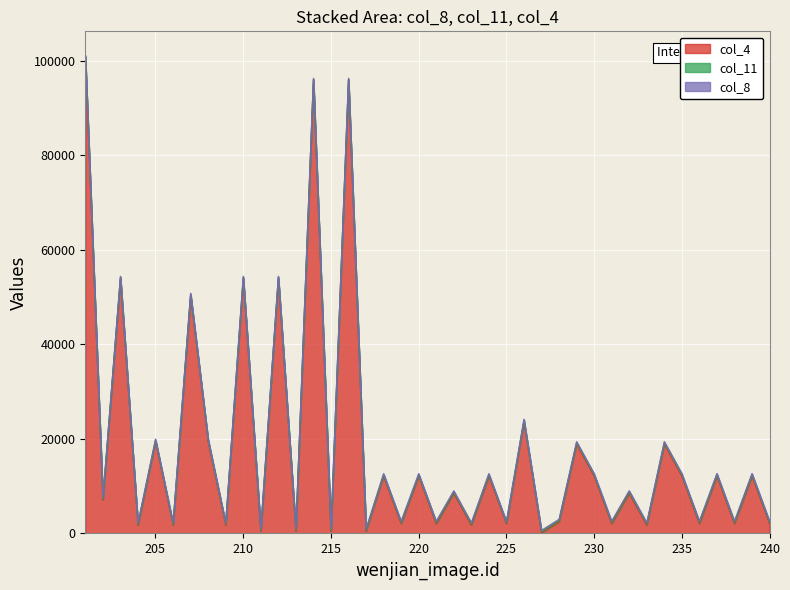

At how many categories does at least one series exceed 73365?

3